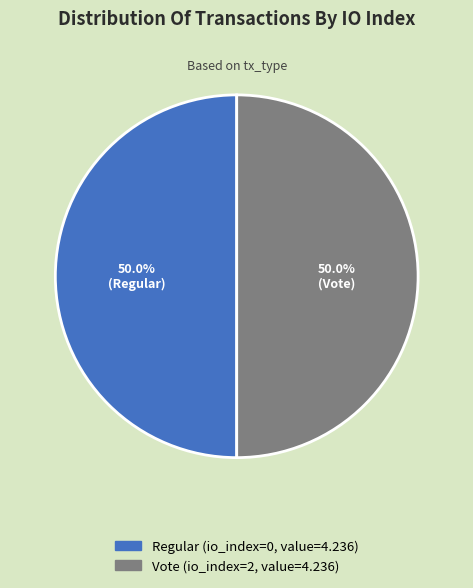

Count the number of slices in the pie.

2